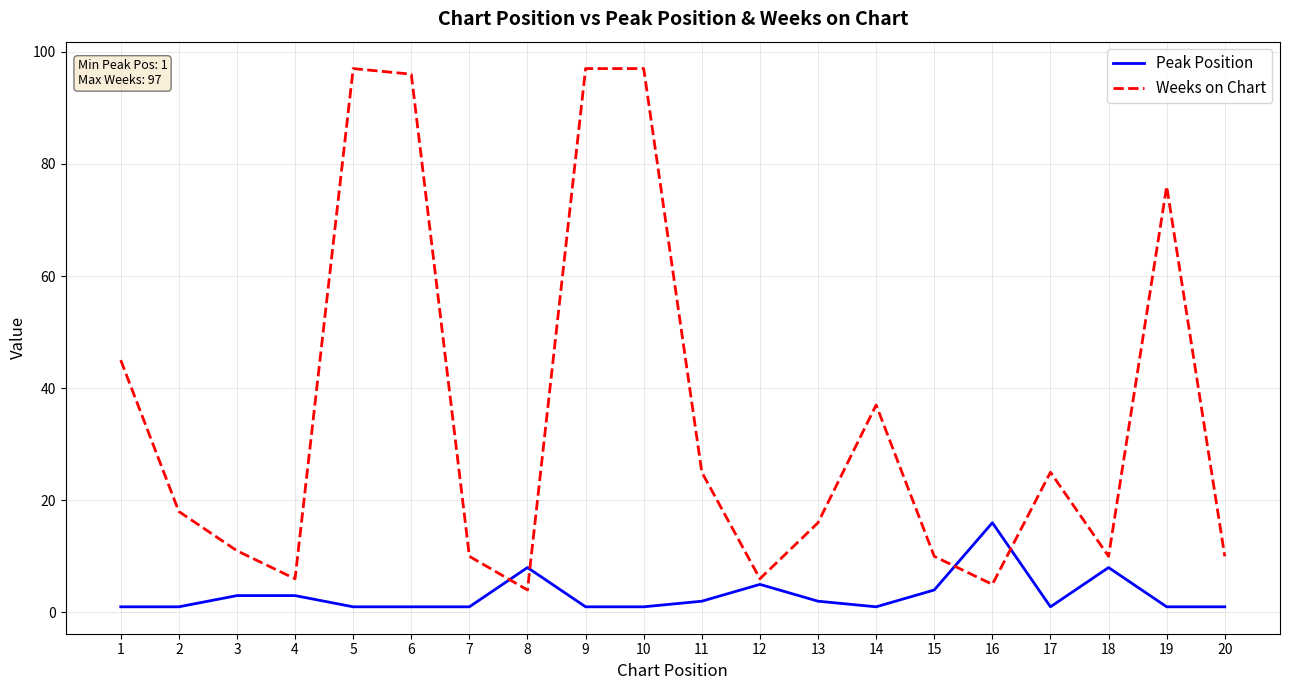

After their last crossing, which series has the higher values: Peak Position or Weeks on Chart?

Weeks on Chart